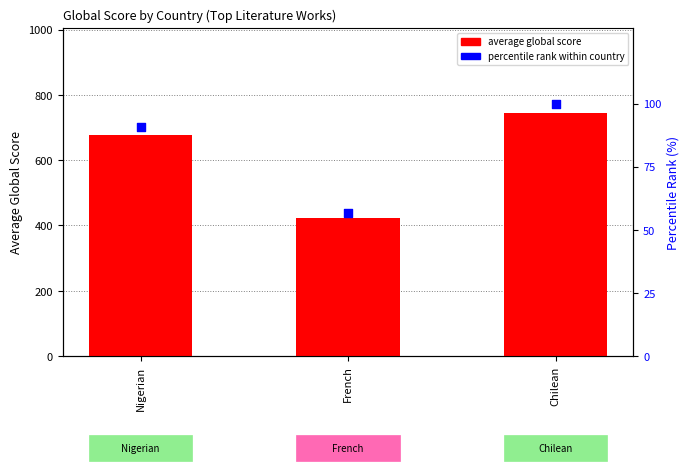

What are all the series names shown in the legend?

average global score, percentile rank within country